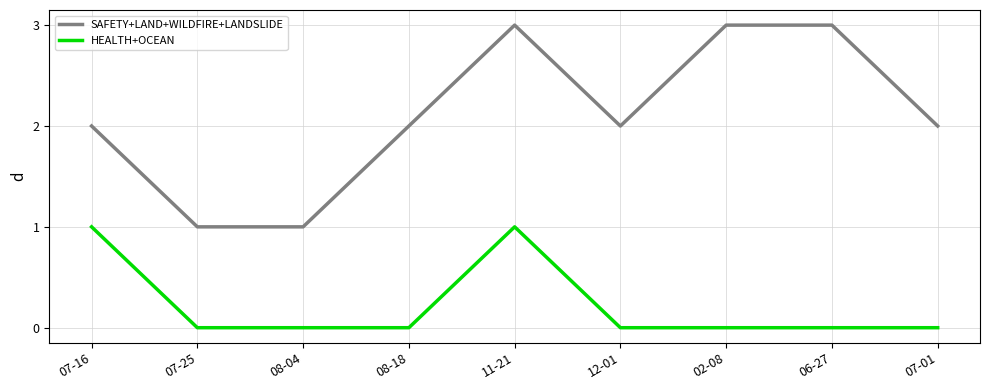

At which category is the sum across all series the highest?

11-21